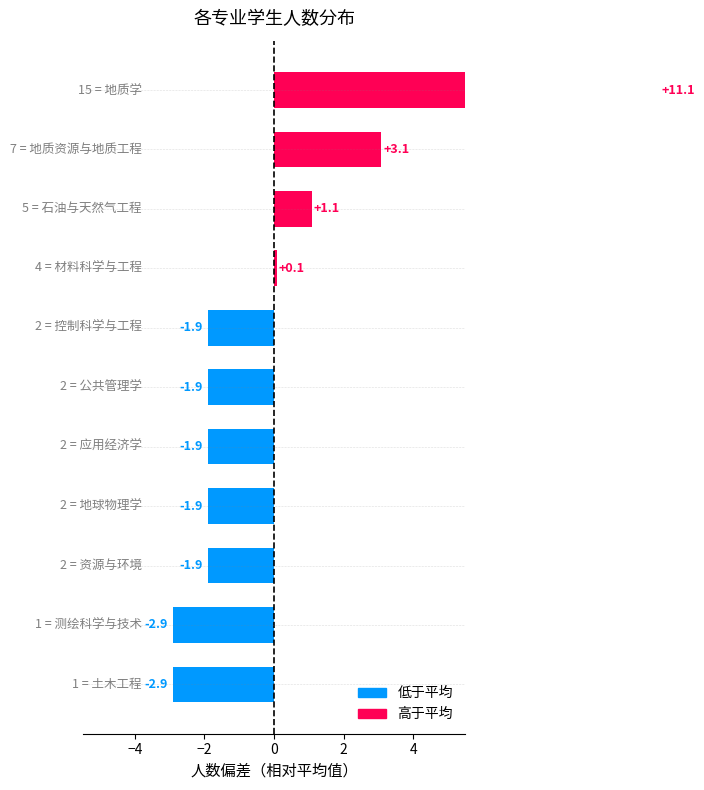

Reading right to left, extract all data points from this chart.

1	1	2	2	2	2	2	5	4	7	15